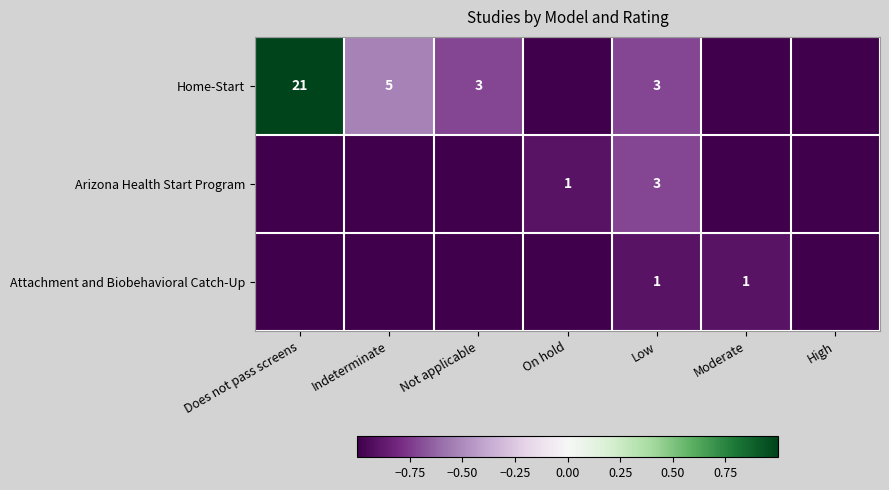

What is the total value across all series at Low?

7